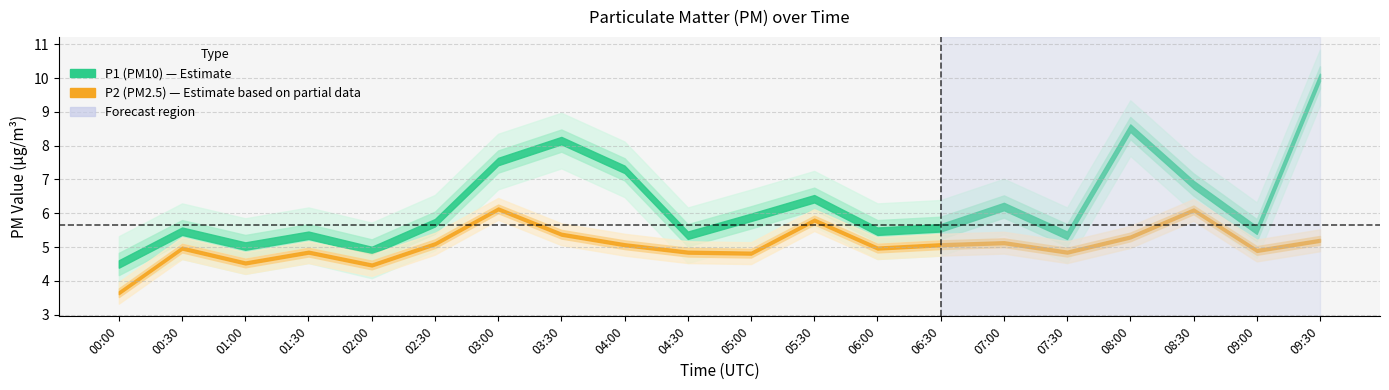

In P2, how many points are lower than both neighbors (excluding endpoints)?

6